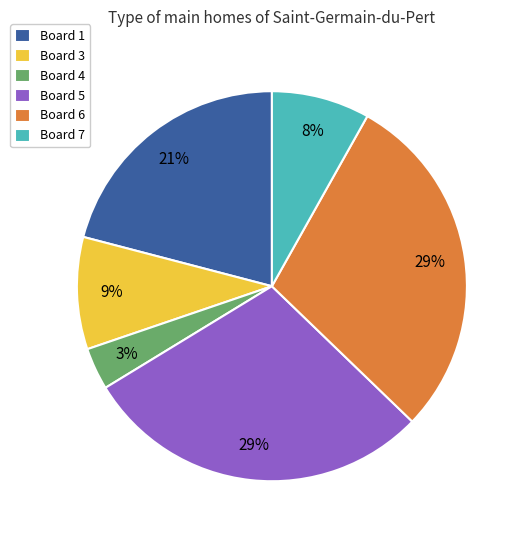

Count the number of slices in the pie.

6